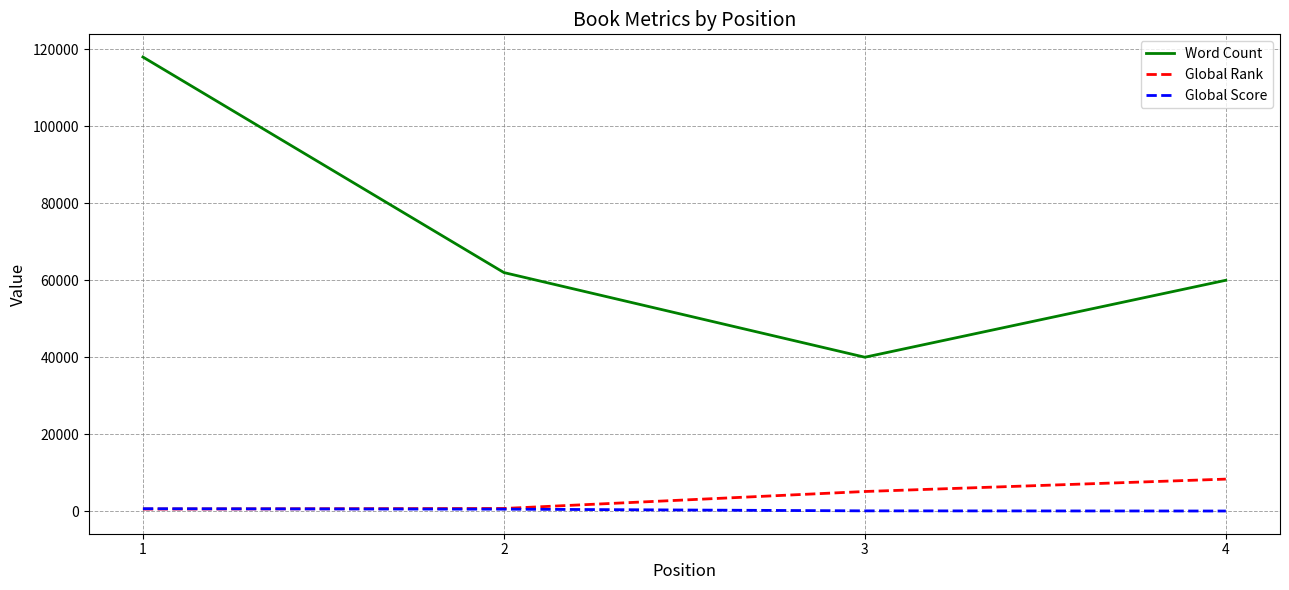

Which series has the largest range (max minus min)?

Word Count